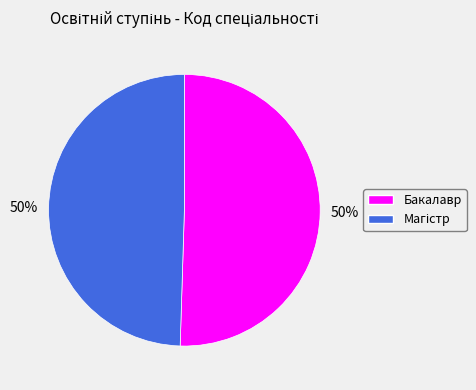

The Бакалавр slice represents 38% of the pie. True or false?

False